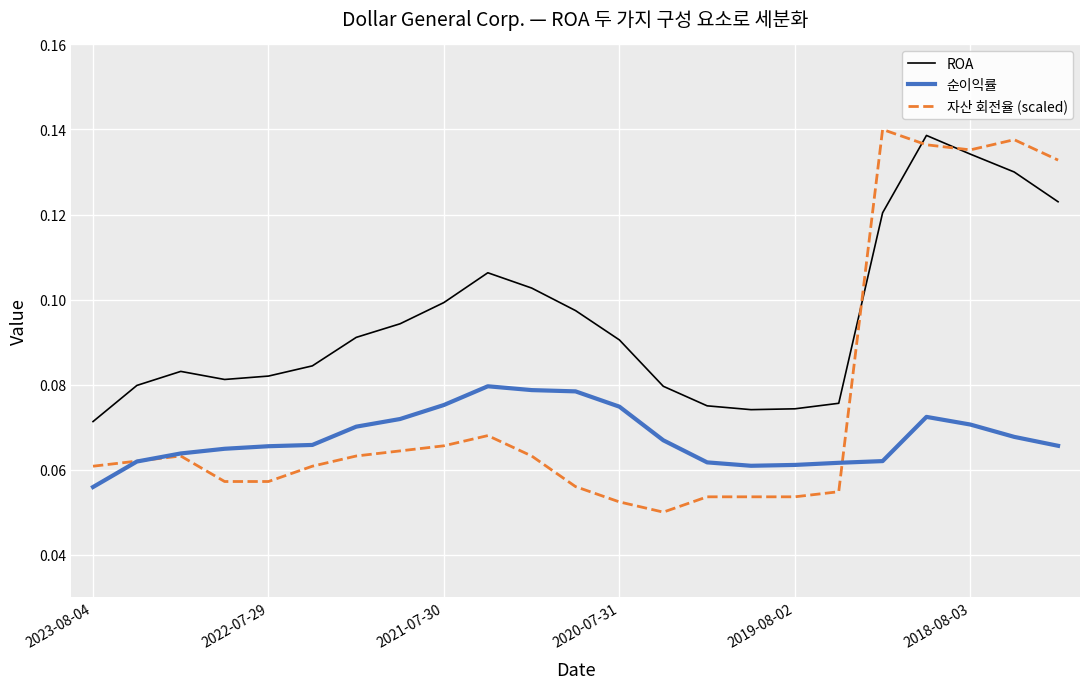

Which series has the largest total across all categories?

ROA